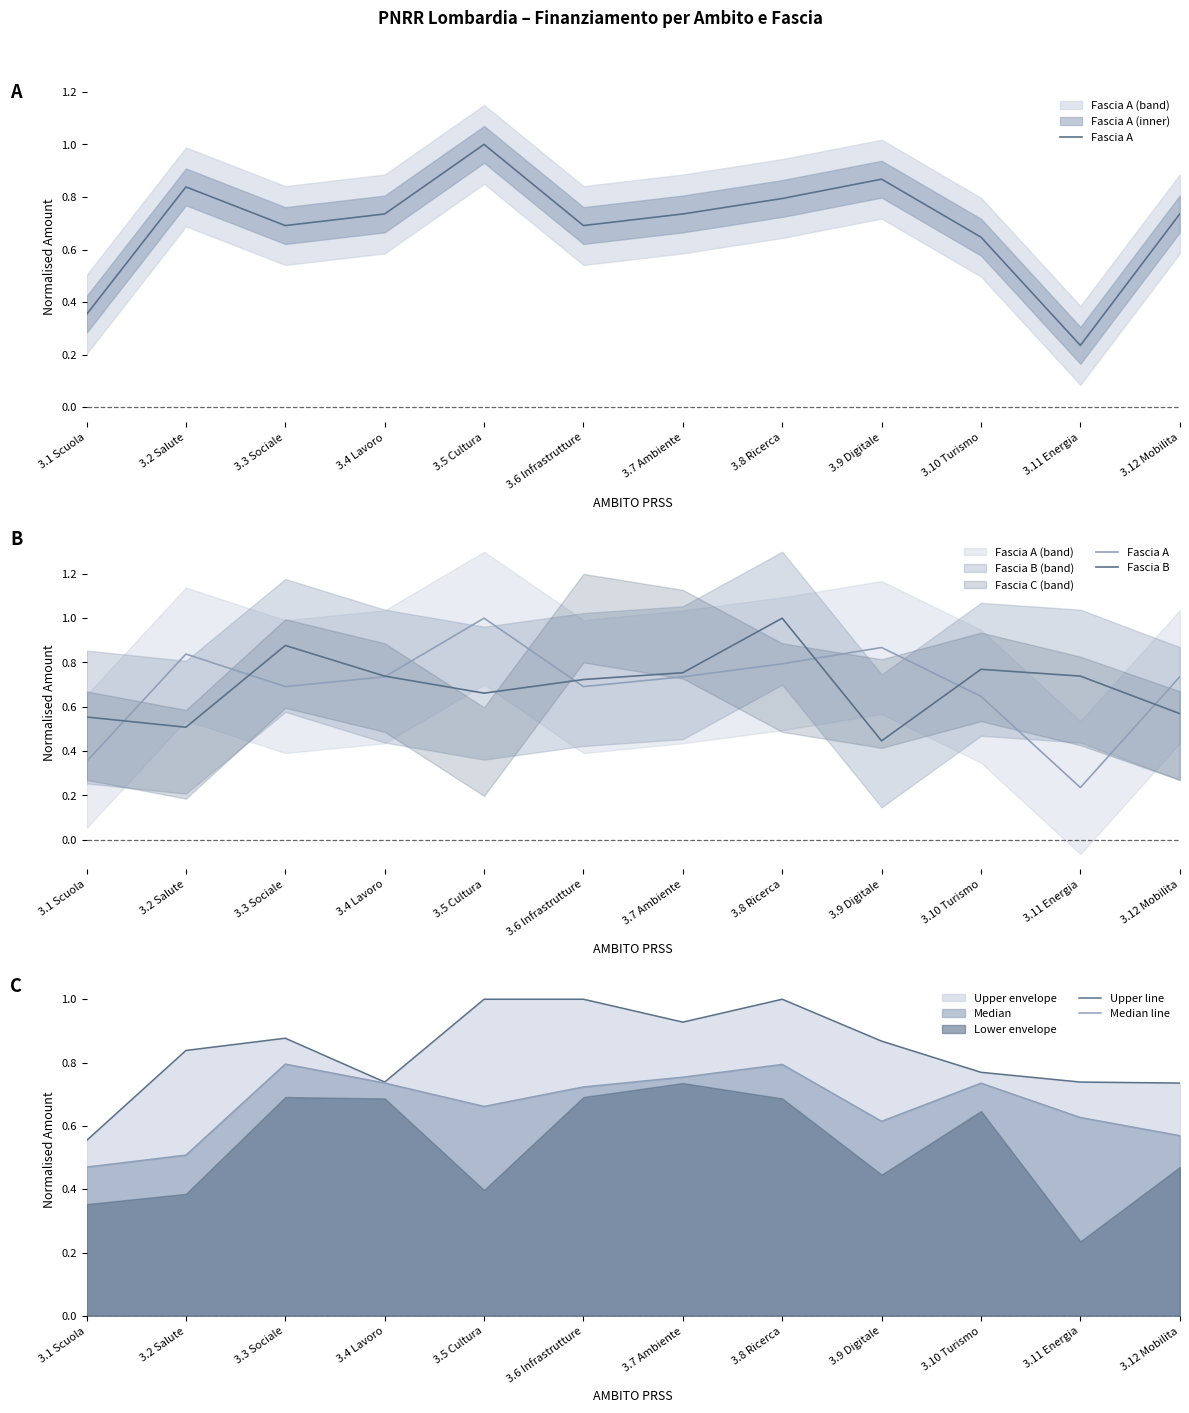

Reading left to right, transcribe all the data shown in this chart.

Fascia A: 3.1 Scuola=0.4	3.2 Salute=0.8	3.3 Sociale=0.7	3.4 Lavoro=0.7	3.5 Cultura=1.0	3.6 Infrastrutture=0.7	3.7 Ambiente=0.7	3.8 Ricerca=0.8	3.9 Digitale=0.9	3.10 Turismo=0.6	3.11 Energia=0.2	3.12 Mobilita=0.7
Fascia B: 3.1 Scuola=0.6	3.2 Salute=0.5	3.3 Sociale=0.9	3.4 Lavoro=0.7	3.5 Cultura=0.7	3.6 Infrastrutture=0.7	3.7 Ambiente=0.8	3.8 Ricerca=1.0	3.9 Digitale=0.4	3.10 Turismo=0.8	3.11 Energia=0.7	3.12 Mobilita=0.6
Upper line: 3.1 Scuola=0.6	3.2 Salute=0.8	3.3 Sociale=0.9	3.4 Lavoro=0.7	3.5 Cultura=1.0	3.6 Infrastrutture=1.0	3.7 Ambiente=0.9	3.8 Ricerca=1.0	3.9 Digitale=0.9	3.10 Turismo=0.8	3.11 Energia=0.7	3.12 Mobilita=0.7
Median line: 3.1 Scuola=0.5	3.2 Salute=0.5	3.3 Sociale=0.8	3.4 Lavoro=0.7	3.5 Cultura=0.7	3.6 Infrastrutture=0.7	3.7 Ambiente=0.8	3.8 Ricerca=0.8	3.9 Digitale=0.6	3.10 Turismo=0.7	3.11 Energia=0.6	3.12 Mobilita=0.6